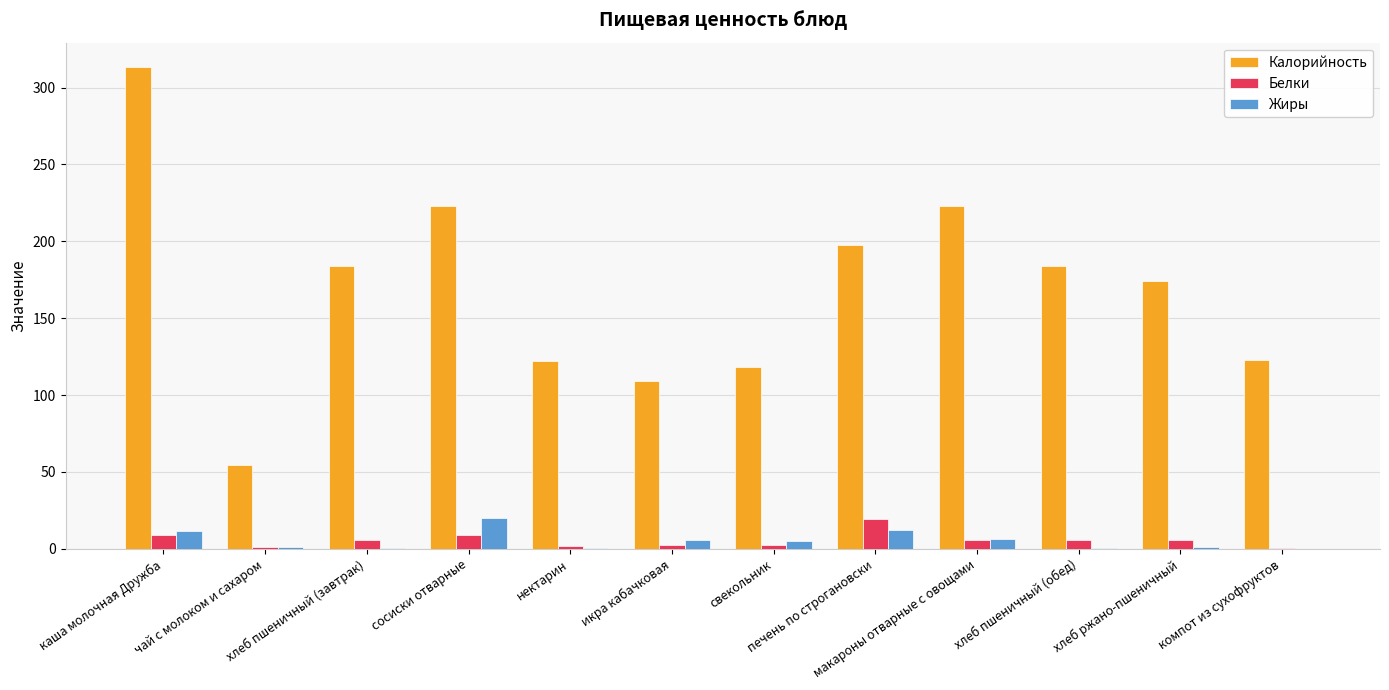

What is the maximum value shown in the chart?

313.5